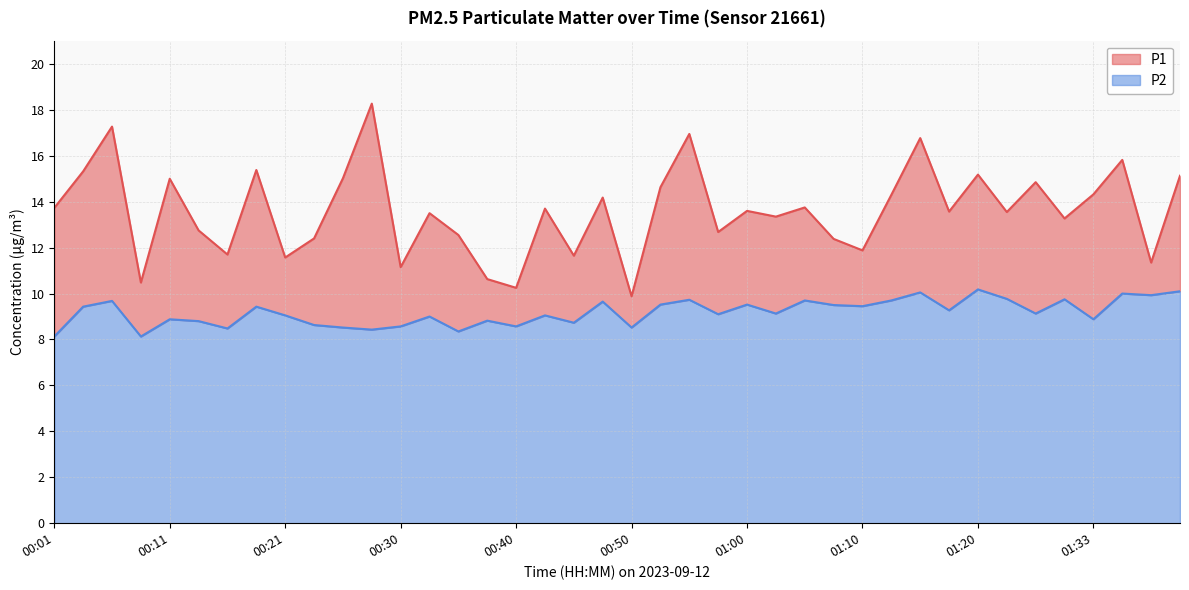

At which label does P1 first exceed 13?

00:01